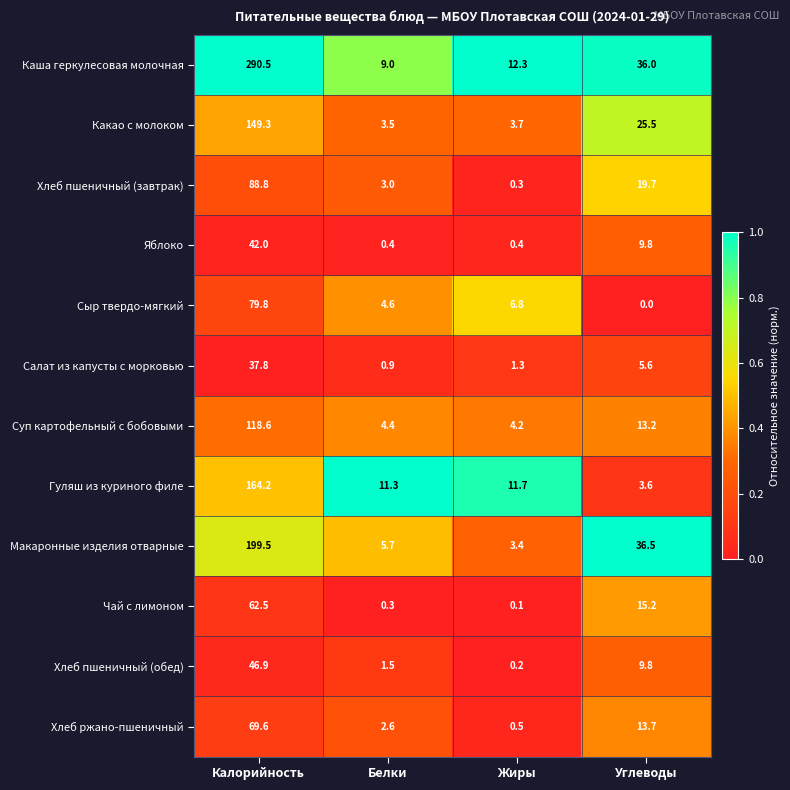

List the series in order of their peak value, highest first.

Каша геркулесовая молочная, Макаронные изделия отварные, Гуляш из куриного филе, Какао с молоком, Суп картофельный с бобовыми, Хлеб пшеничный (завтрак), Сыр твердо-мягкий, Хлеб ржано-пшеничный, Чай с лимоном, Хлеб пшеничный (обед), Яблоко, Салат из капусты с морковью